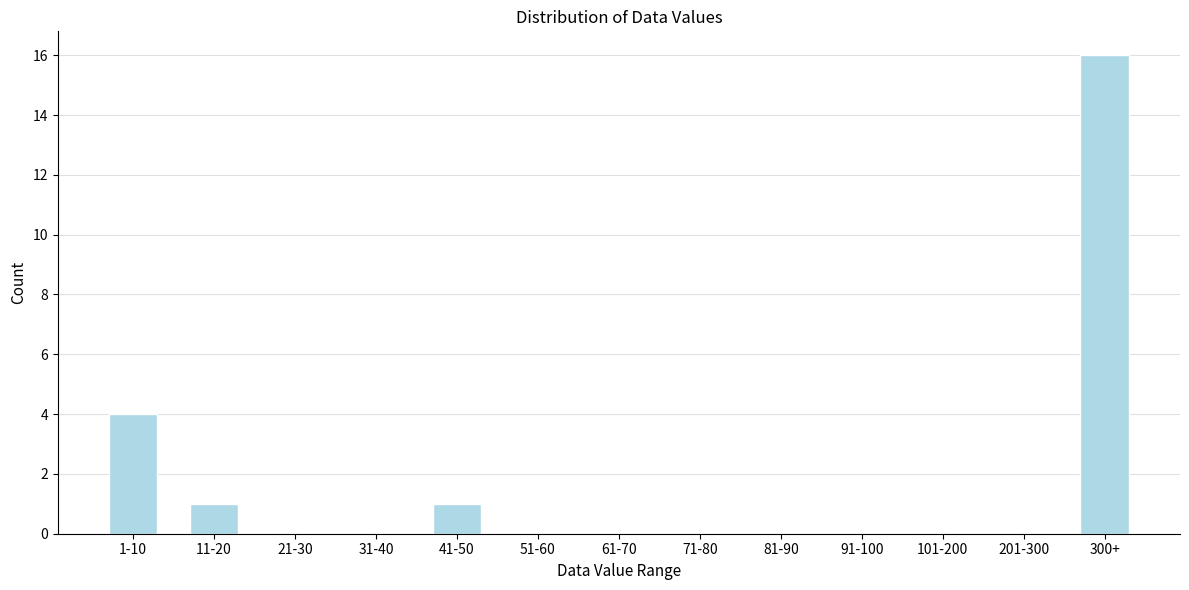

Reading left to right, extract all data points from this chart.

1-10=4	11-20=1	21-30=0	31-40=0	41-50=1	51-60=0	61-70=0	71-80=0	81-90=0	91-100=0	101-200=0	201-300=0	300+=16